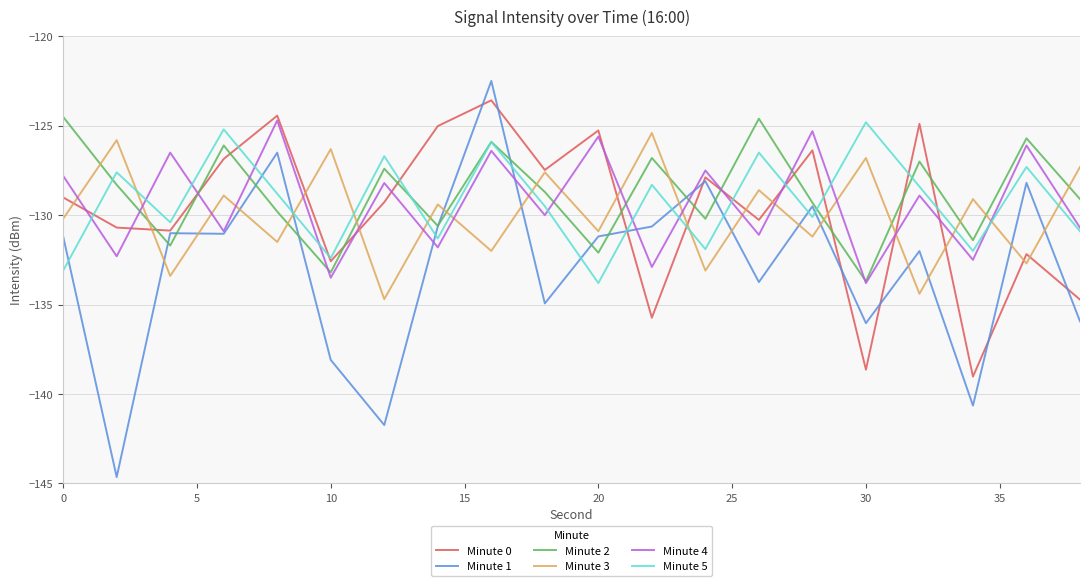

What is the minimum value for Minute 4?

-133.8